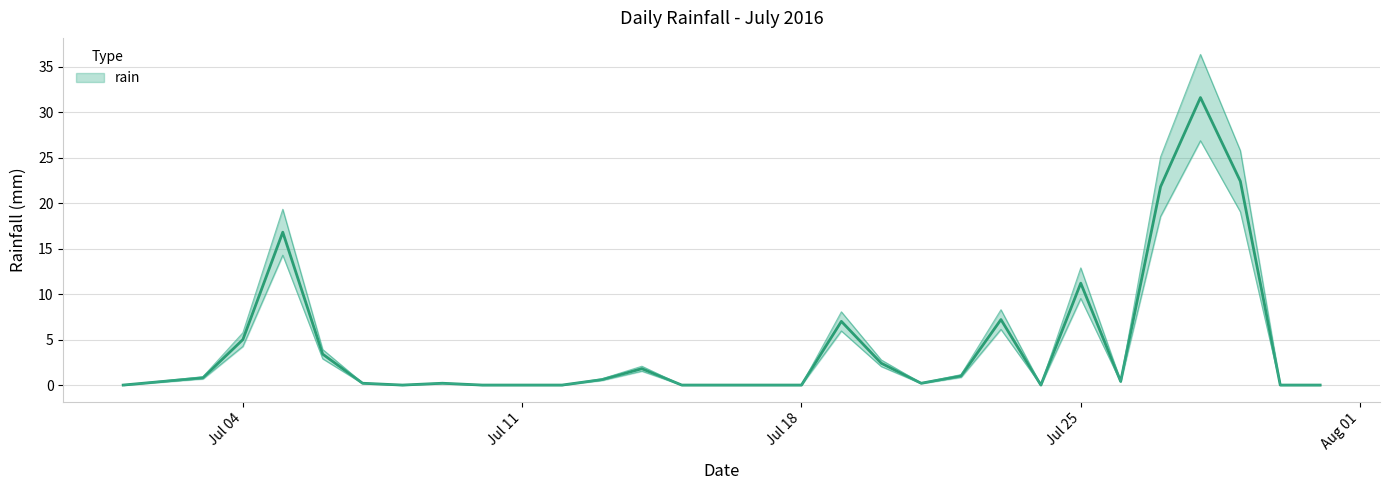

Count the number of categories in the chart.

31